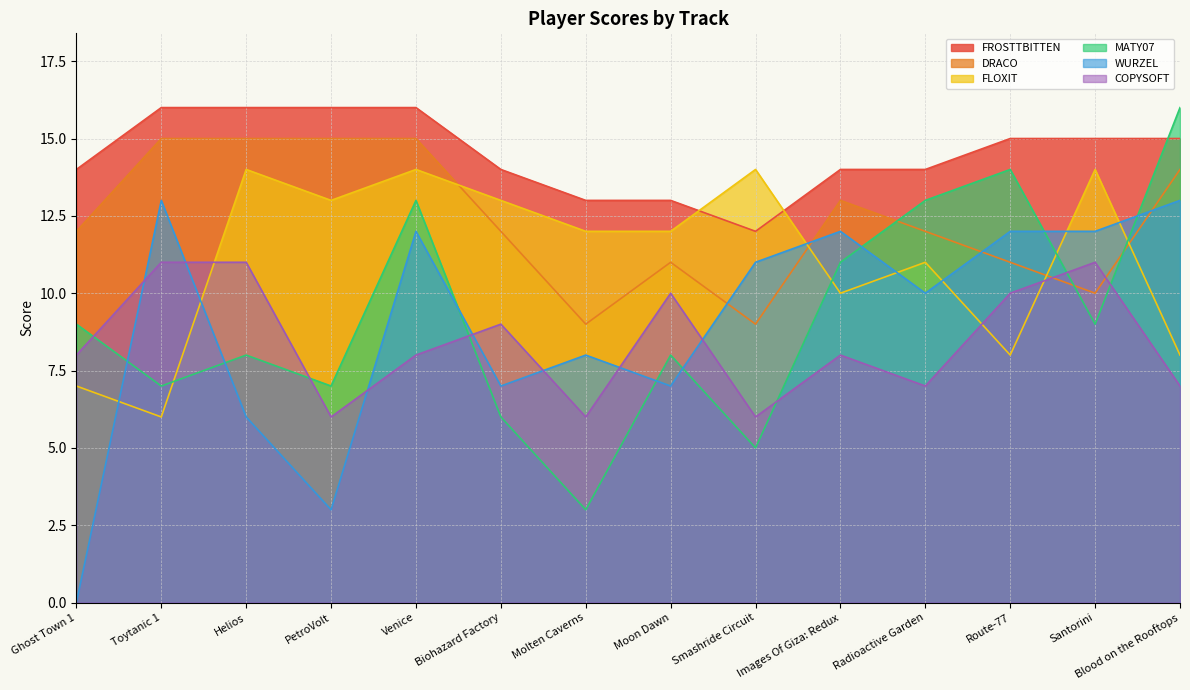

List the series in order of their peak value, lowest first.

COPYSOFT, WURZEL, FLOXIT, DRACO, FROSTTBITTEN, MATY07